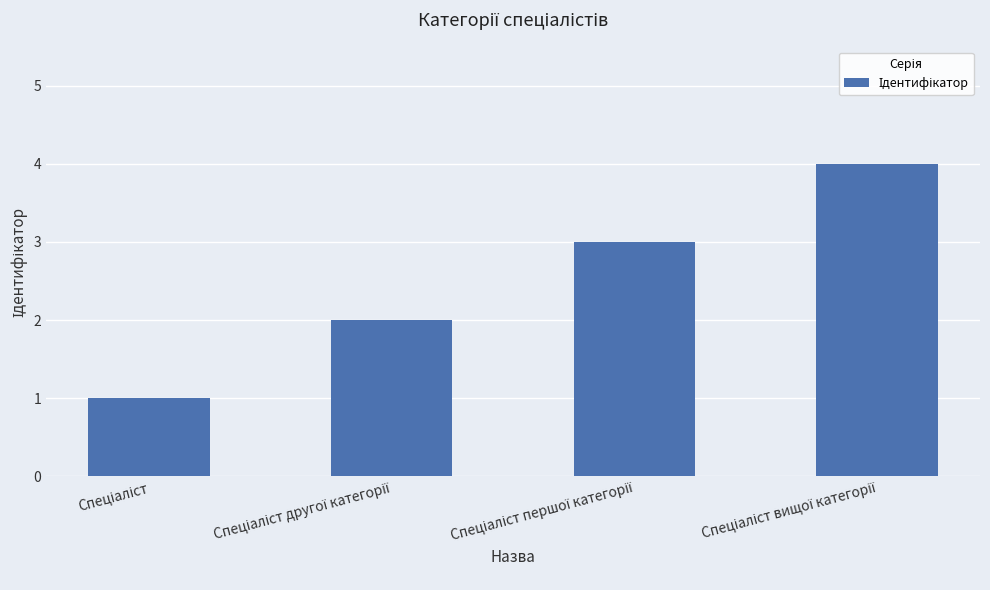

What is the sum of all values?

10